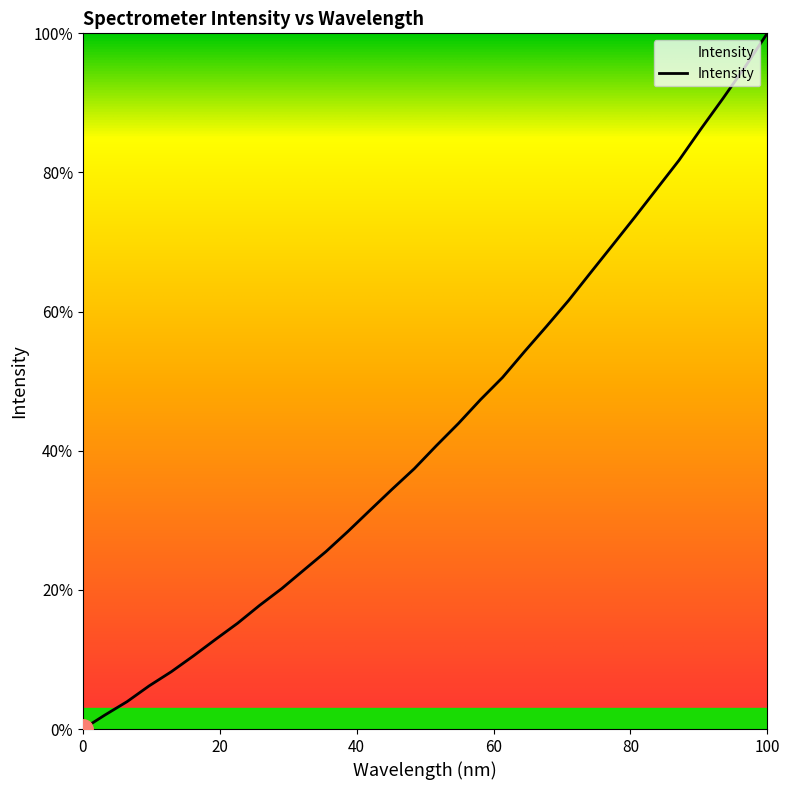

Reading left to right, extract all data points from this chart.

0.0	2.0	3.9	6.2	8.2	10.5	12.9	15.2	17.8	20.2	22.9	25.5	28.4	31.5	34.5	37.4	40.7	43.9	47.3	50.5	54.3	57.9	61.6	65.6	69.6	73.6	77.7	81.8	86.3	90.7	95.2	100.0